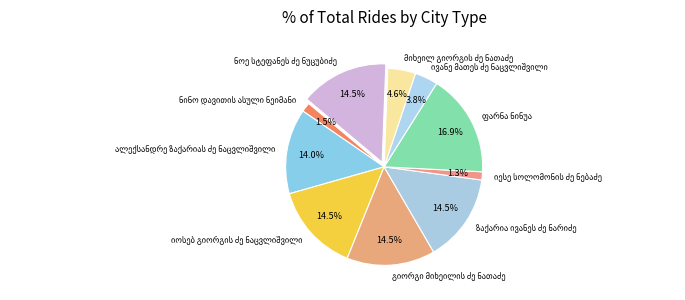

Is there a majority slice in this chart?

No